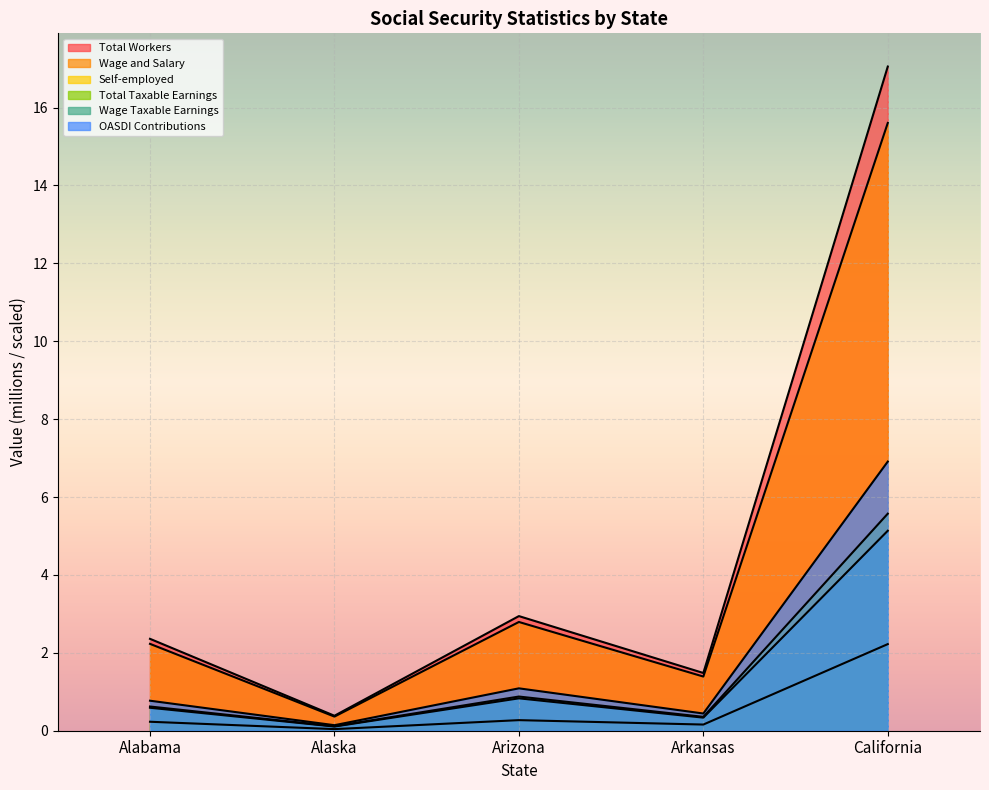

The value of OASDI Contributions at California is 6.9. True or false?

True